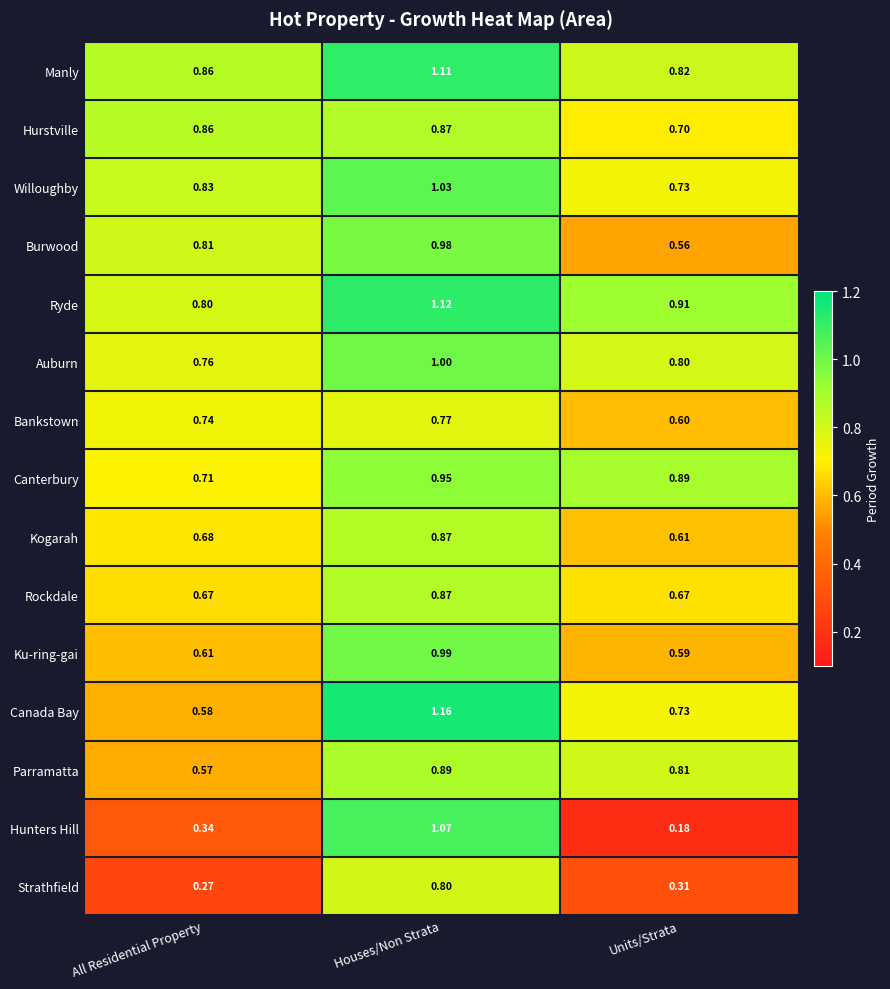

Which series has the largest total across all categories?

Ryde